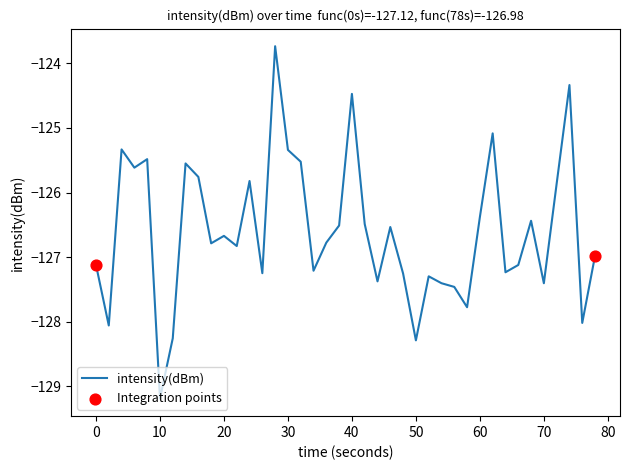

What is the maximum value shown in the chart?

-123.7